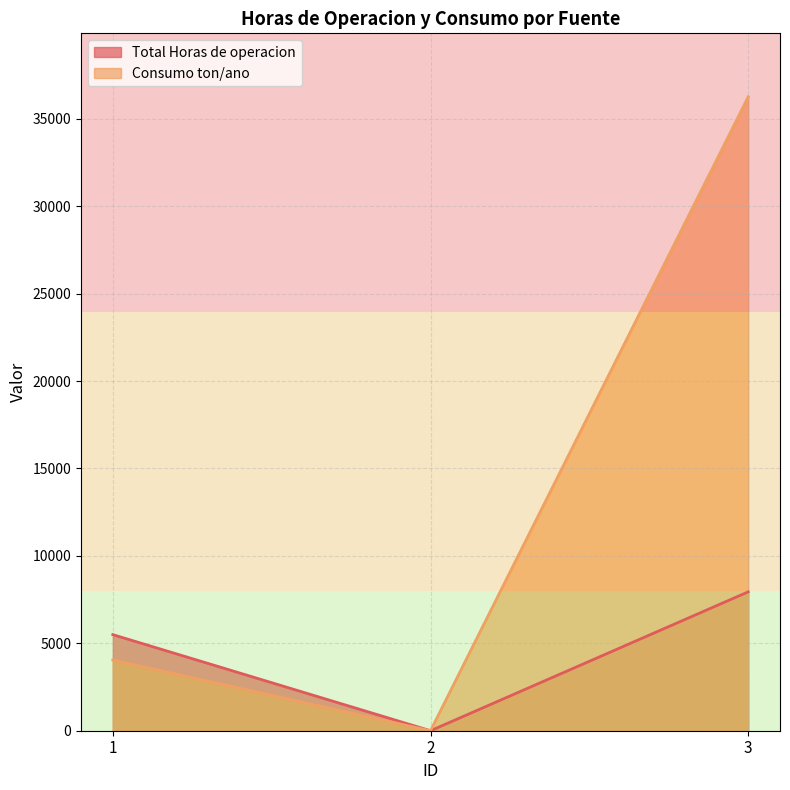

What is the maximum value shown in the chart?

36261